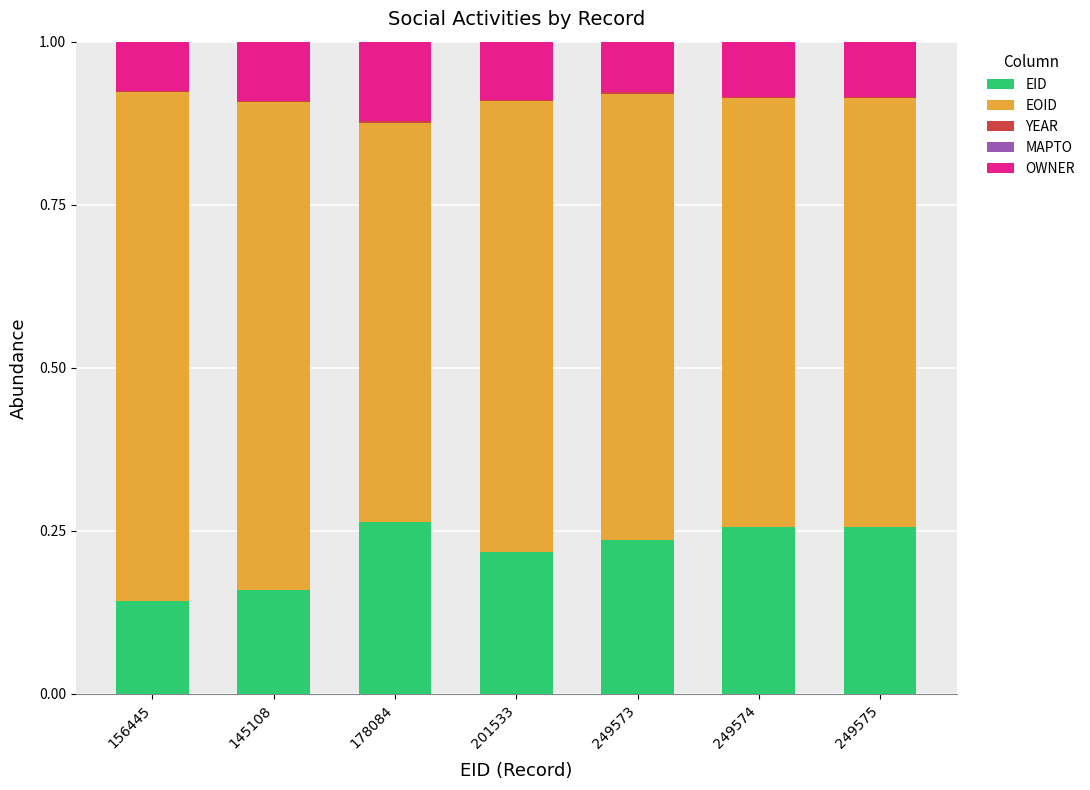

How many data points does each series have?

7